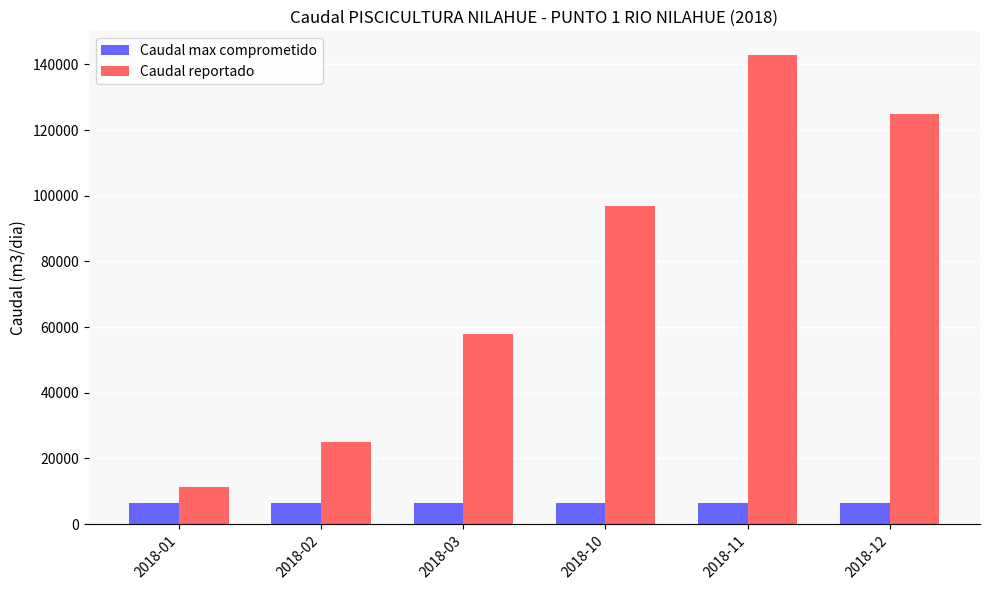

What is the difference between the Caudal reportado values at 2018-01 and 2018-12?

113755